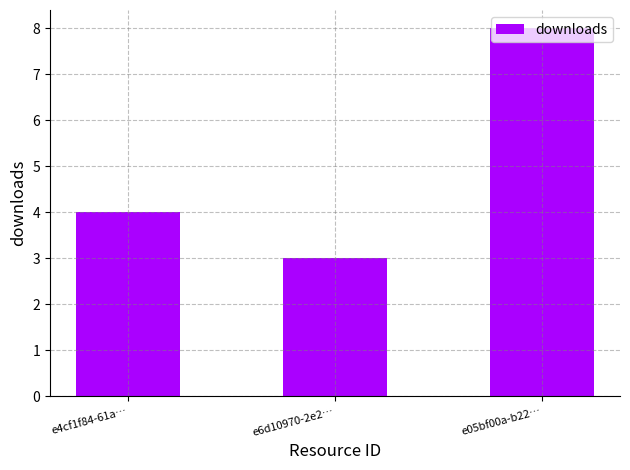

What is the difference between the maximum and minimum values?

5